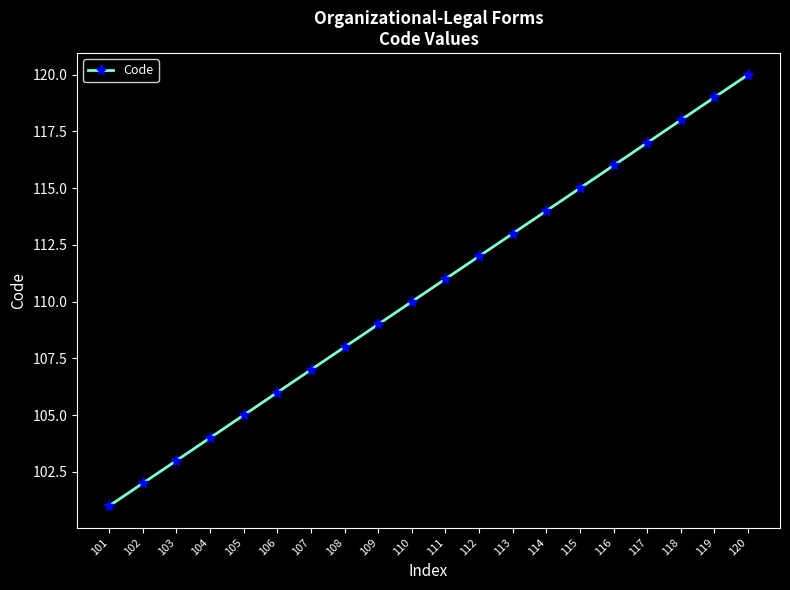

Which label corresponds to the largest value in the chart?

120